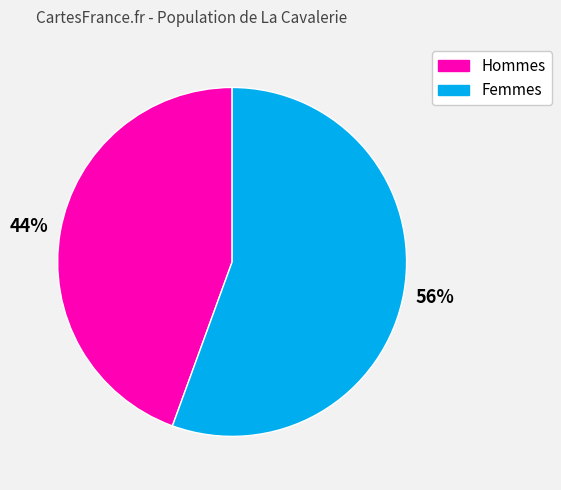

Which slice is the largest?

Femmes